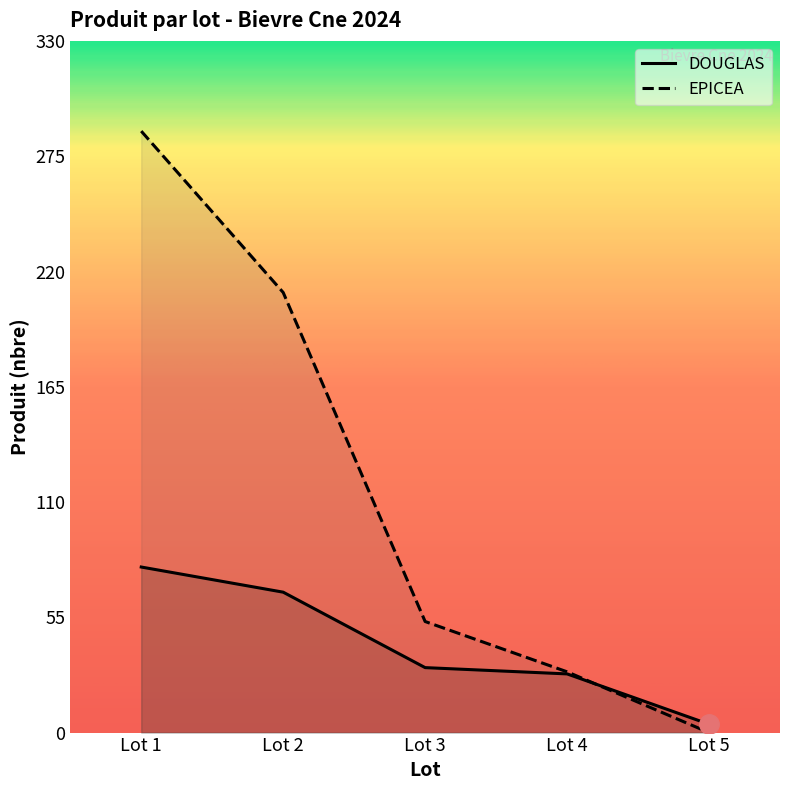

How many times do EPICEA and DOUGLAS cross each other?

1